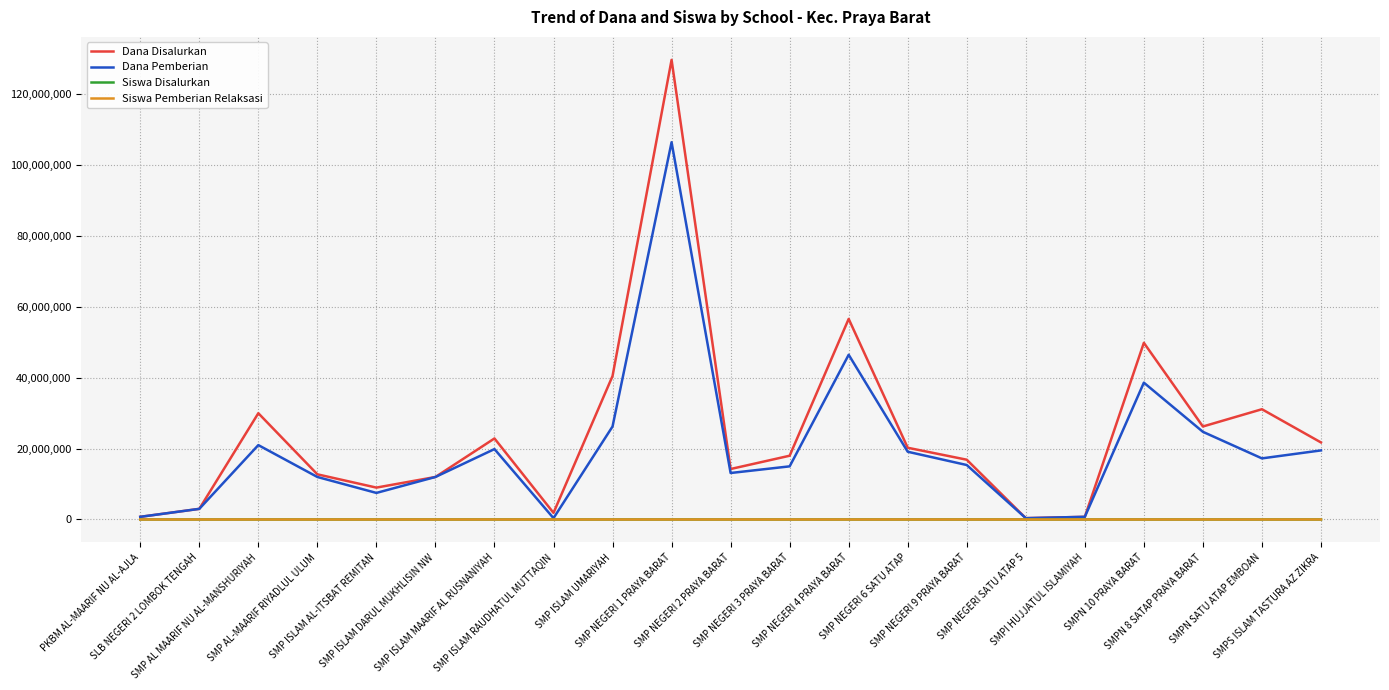

What is the highest value of the Dana Pemberian series?

106500000